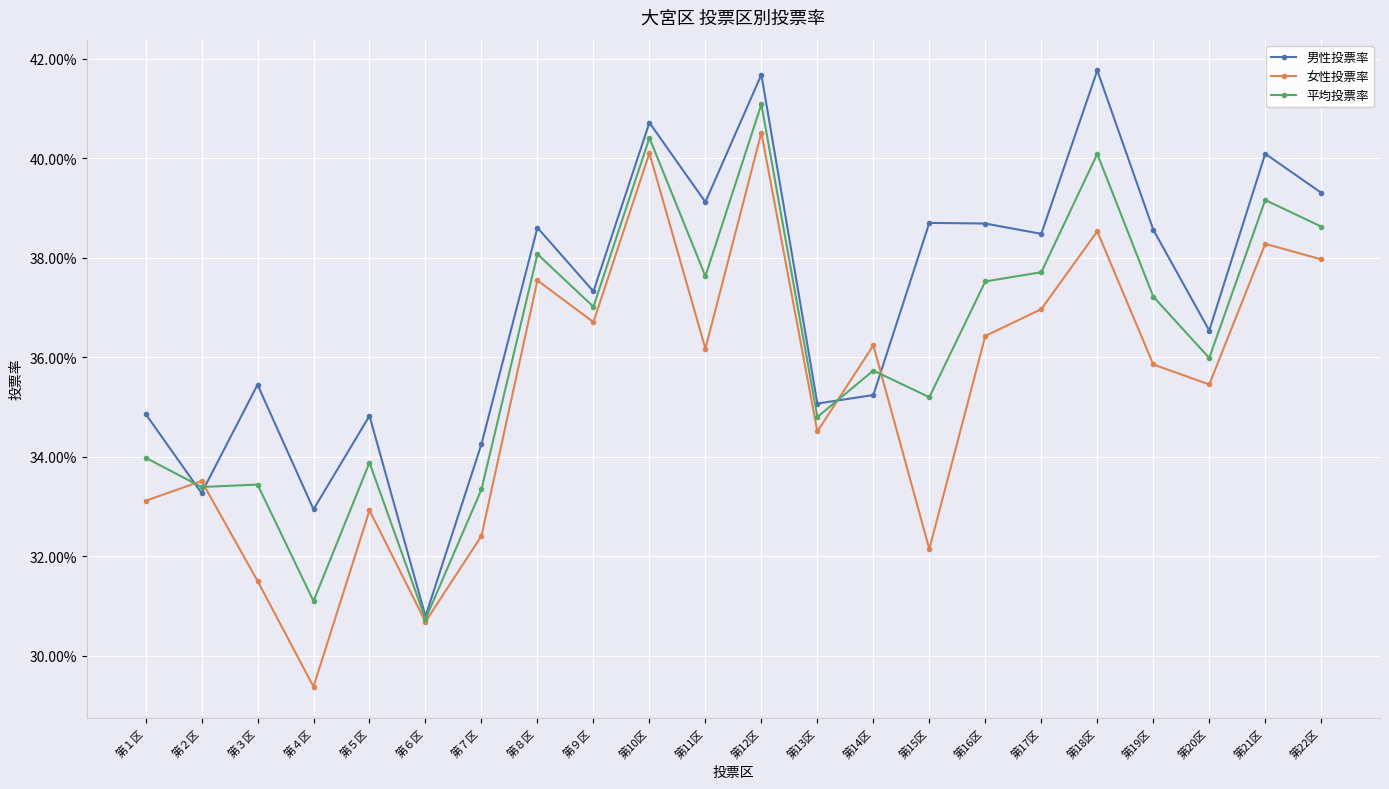

True or false: 男性投票率 and 女性投票率 cross at least once.

True